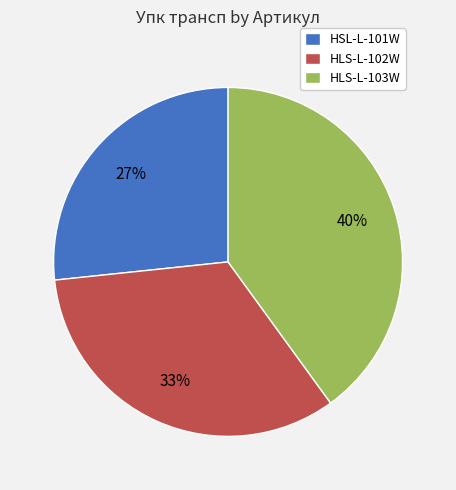

Is HSL-L-101W the majority of the pie?

No